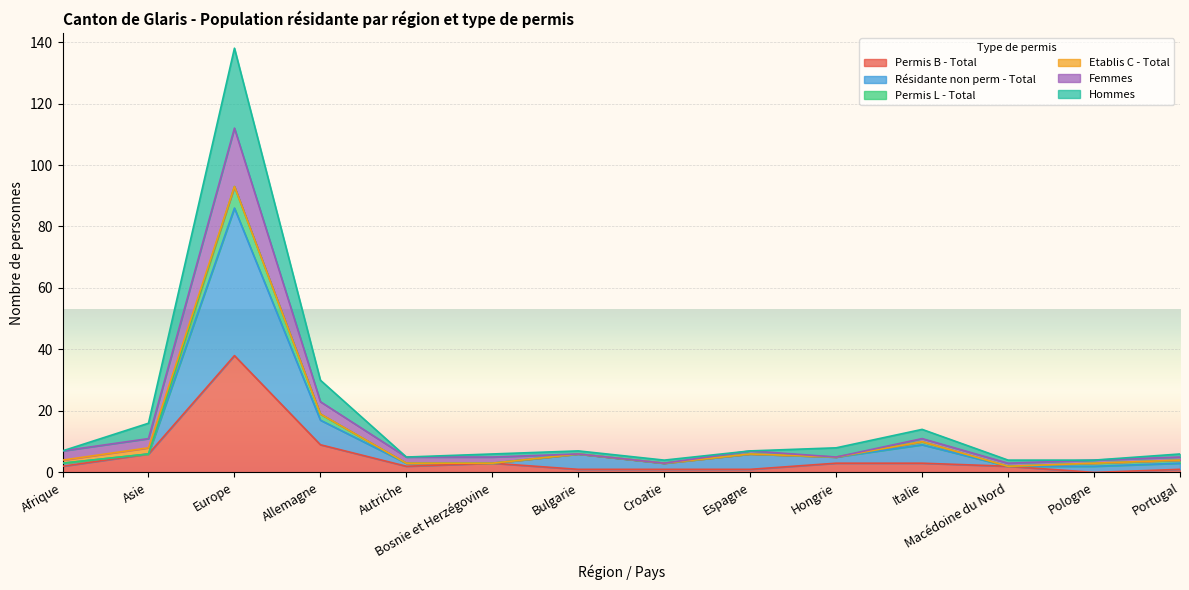

Count the number of categories in the chart.

14